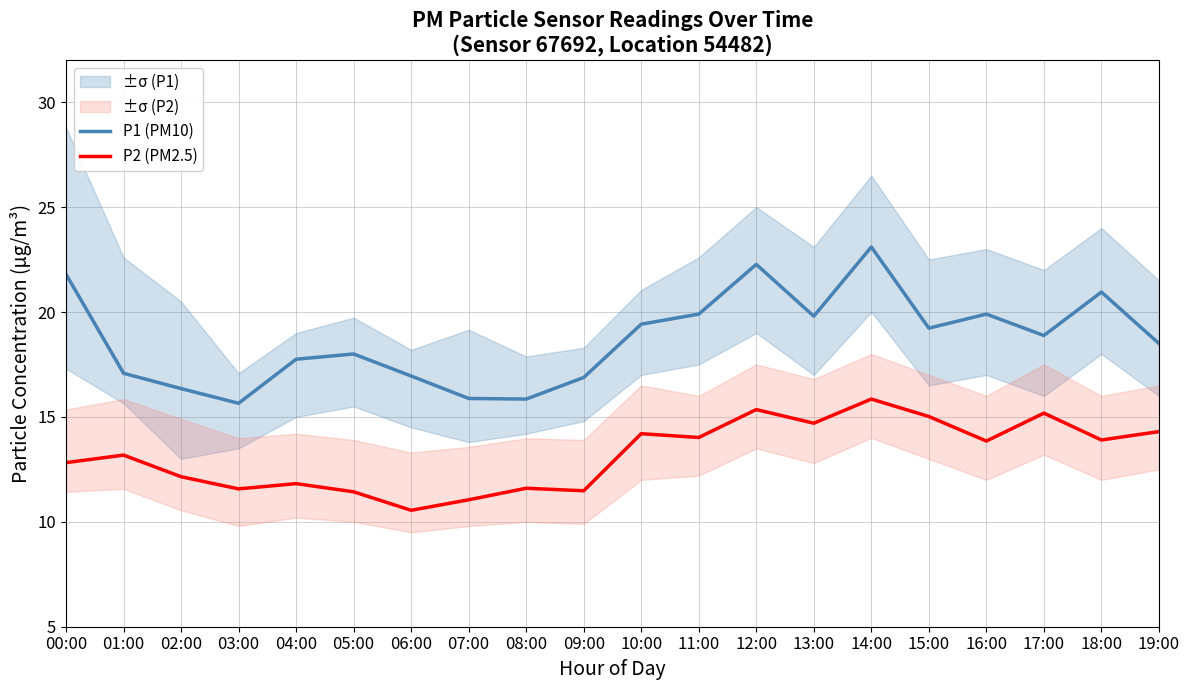

Where is the first local minimum for P2 (PM2.5)?

03:00